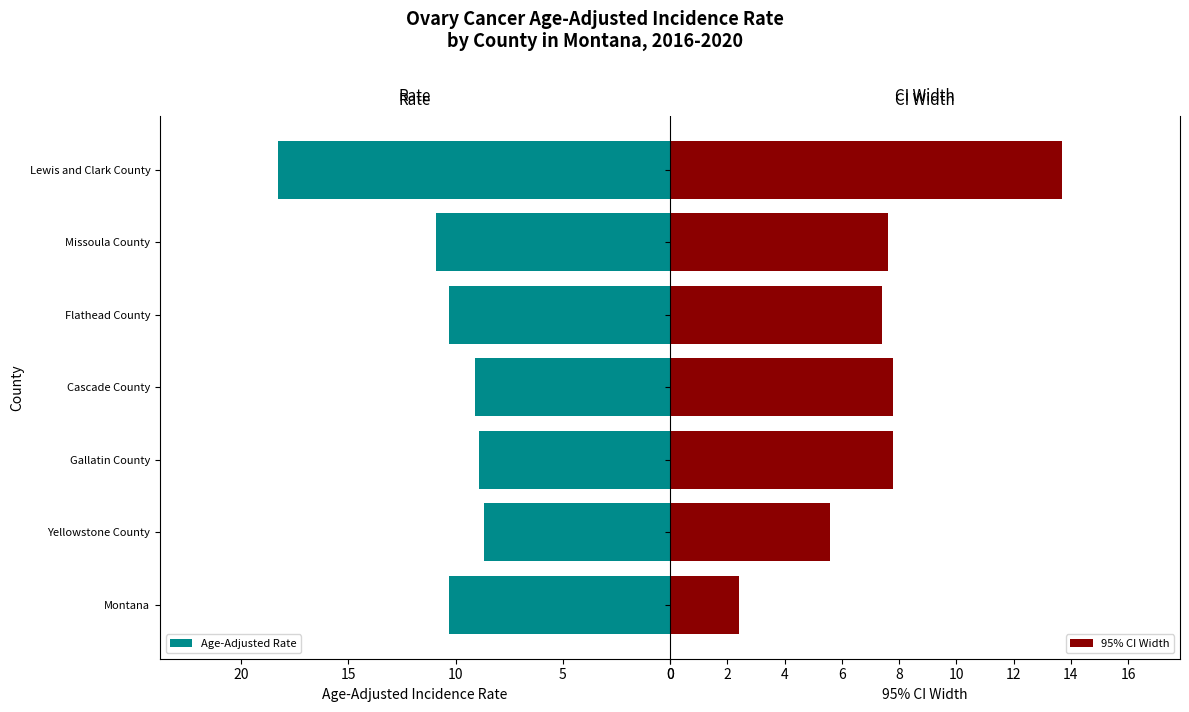

True or false: Age-Adjusted Rate has a value of 3.9 at Cascade County.

False